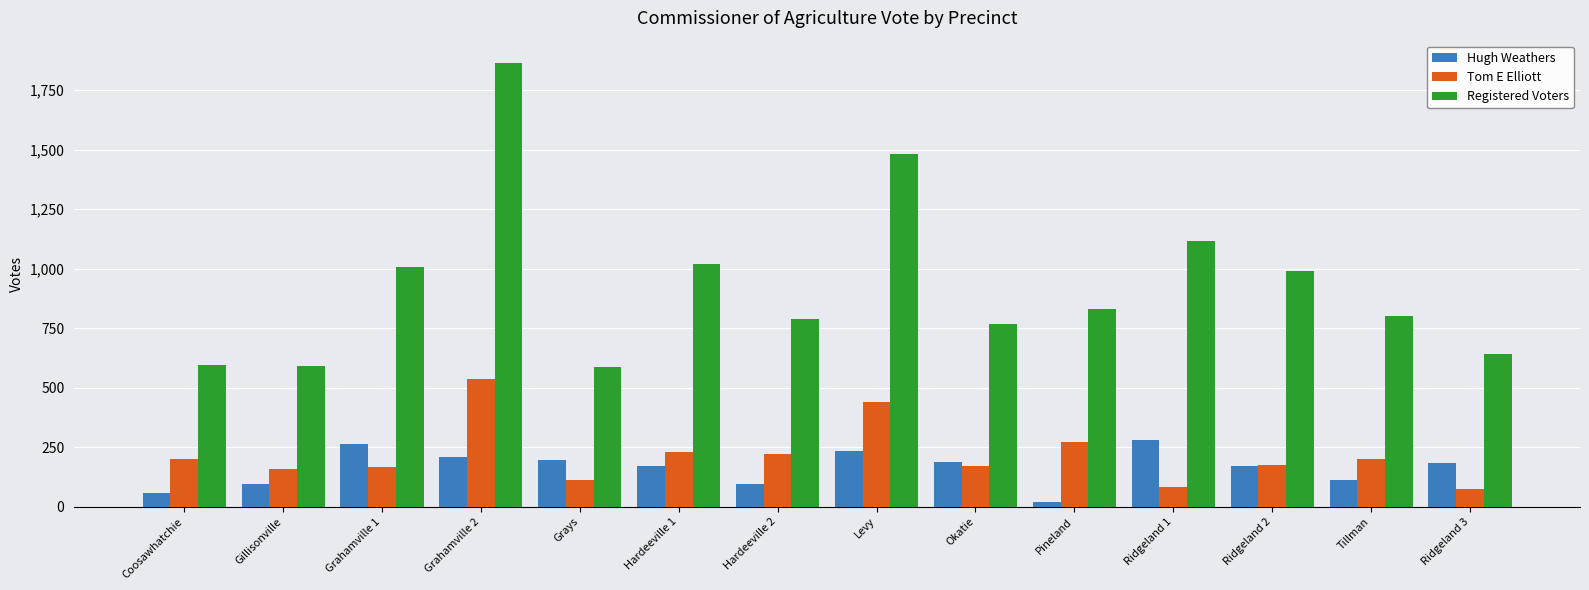

Between Hardeeville 2 and Ridgeland 1, which series saw the biggest shift?

Registered Voters